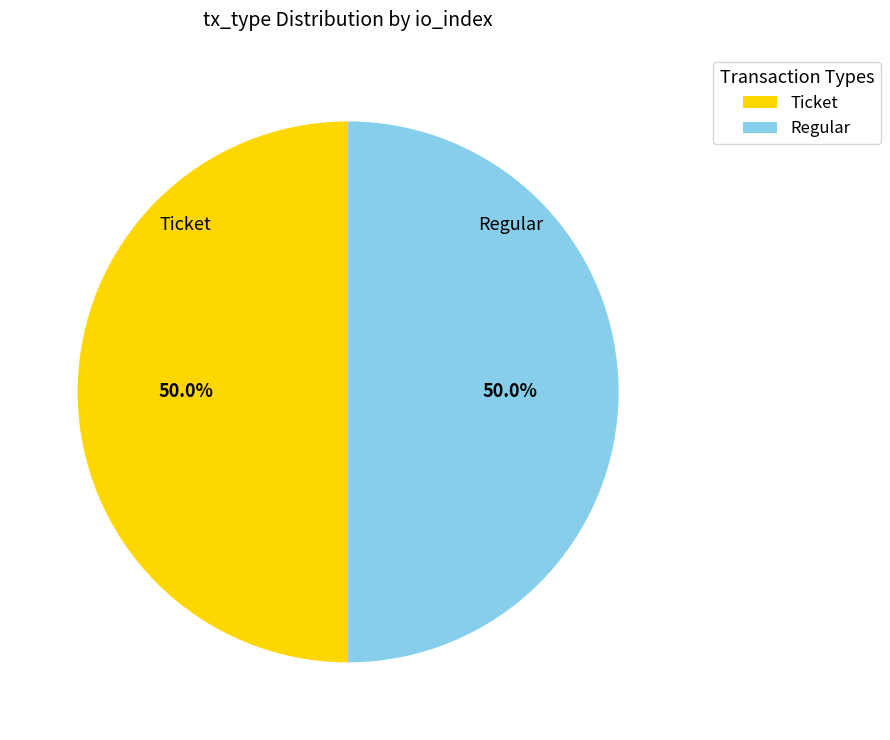

What is the ratio of the value at Ticket to the value at Regular?

1.0